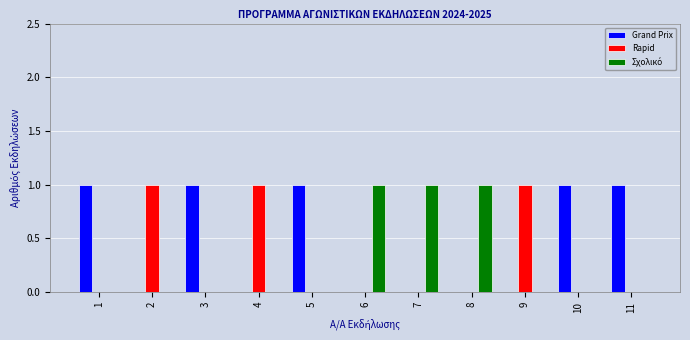

What is the sum of the Grand Prix values at 3 and 8?

1